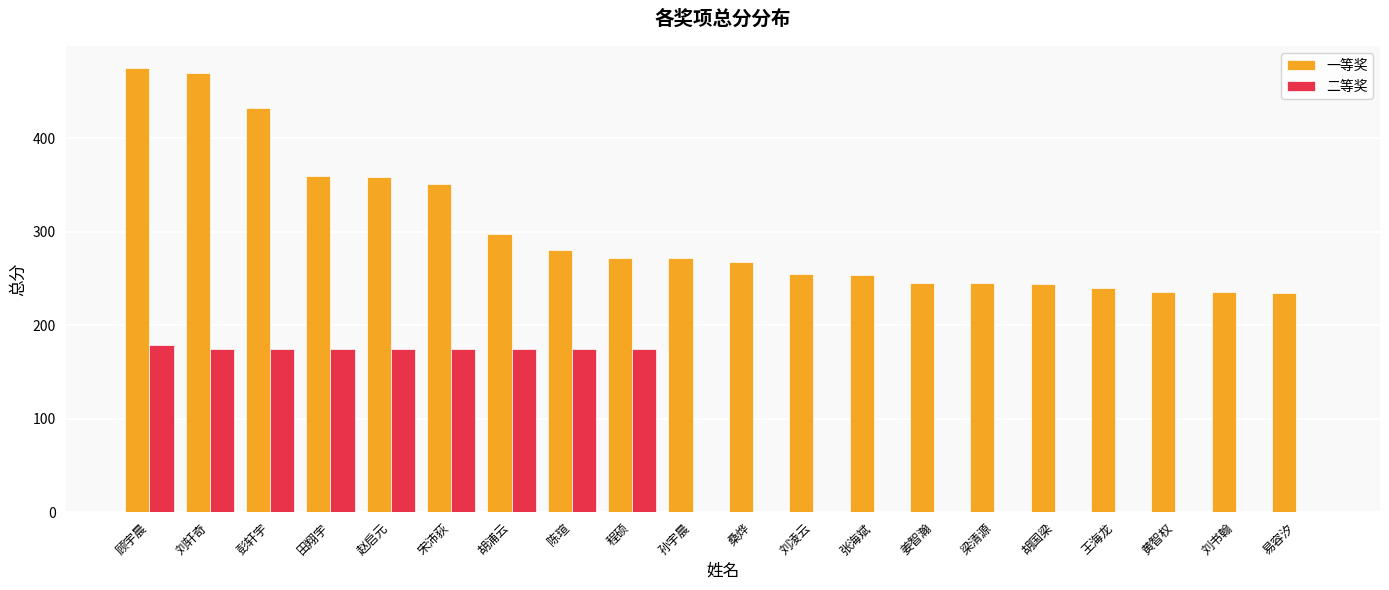

Is the value of 一等奖 at 宋沛荻 greater than the value of 二等奖 at 程硕?

Yes